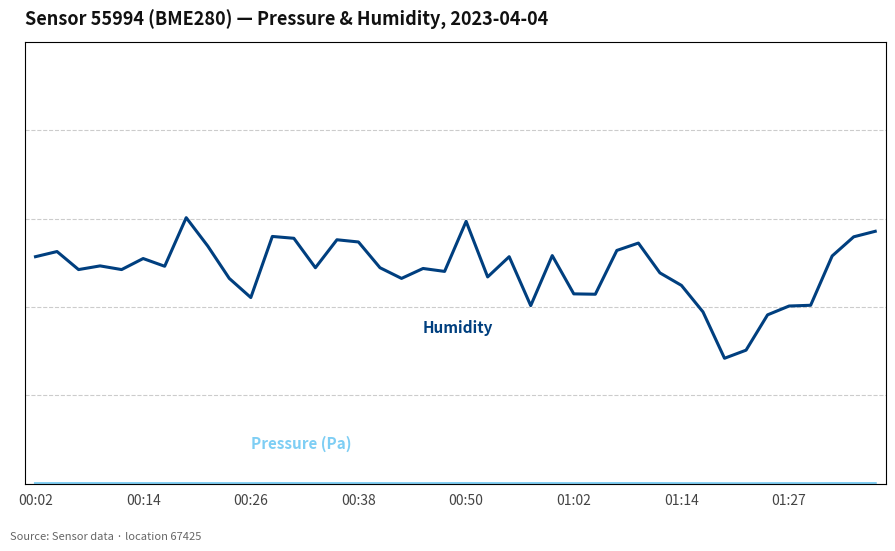

Read the Humidity value at 26.

43.1